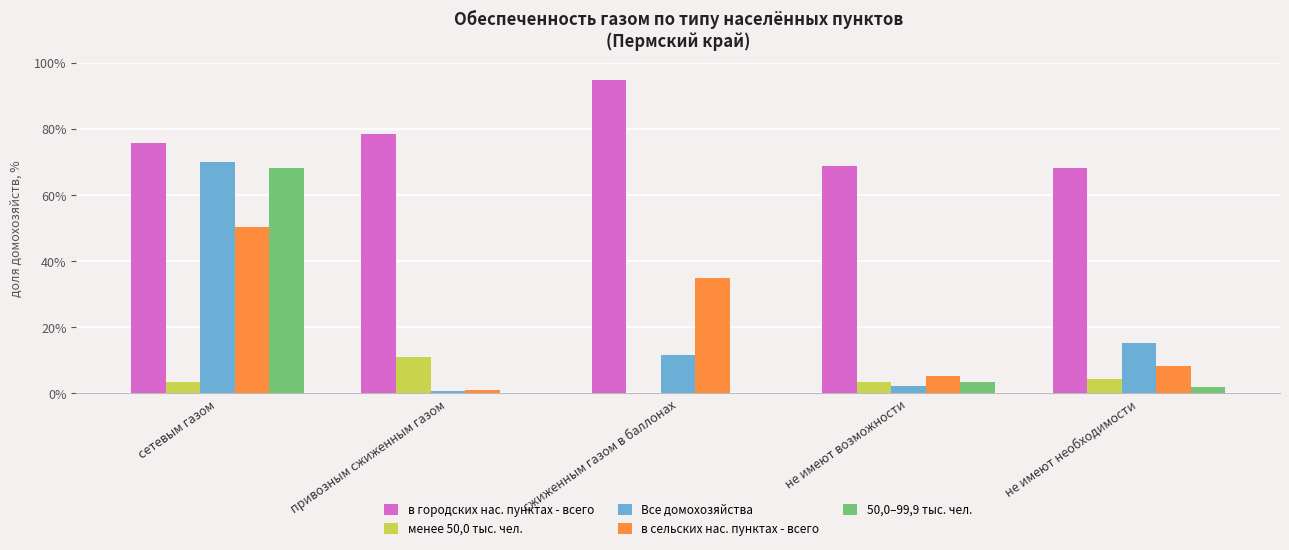

What is the highest value of the в городских нас. пунктах - всего series?

94.7